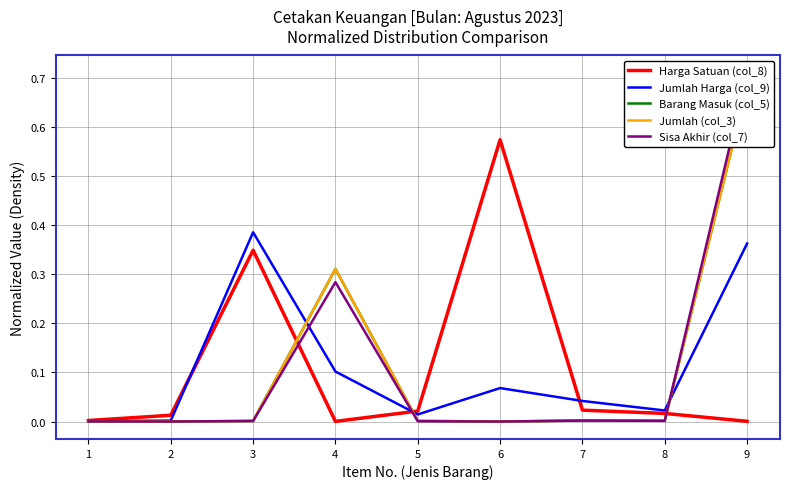

Rank the series by their maximum value, from lowest to highest.

Jumlah Harga (col_9), Harga Satuan (col_8), Barang Masuk (col_5), Jumlah (col_3), Sisa Akhir (col_7)